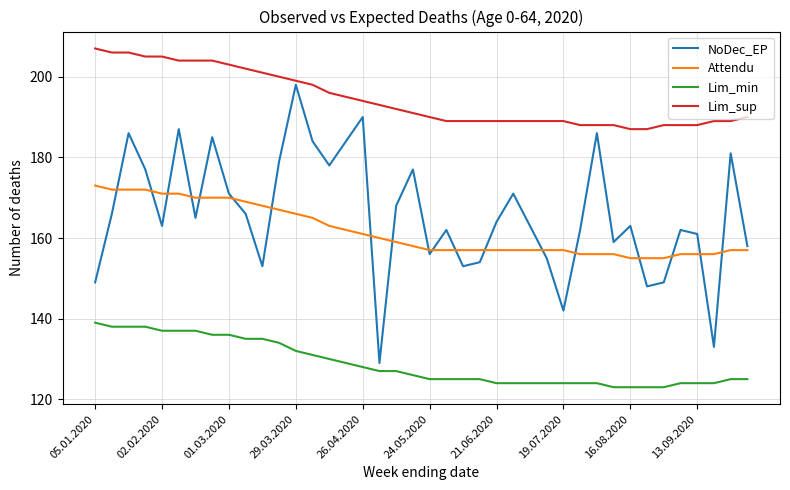

Which series has the widest spread of values?

NoDec_EP